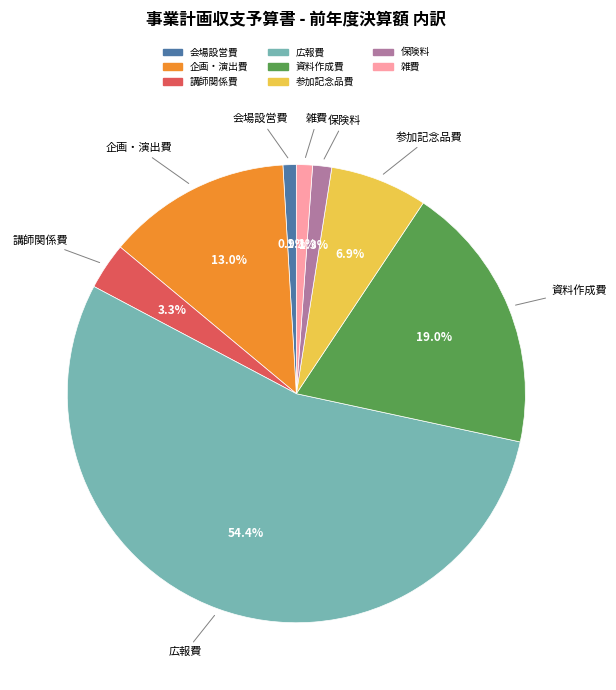

Does any single category account for the majority?

Yes